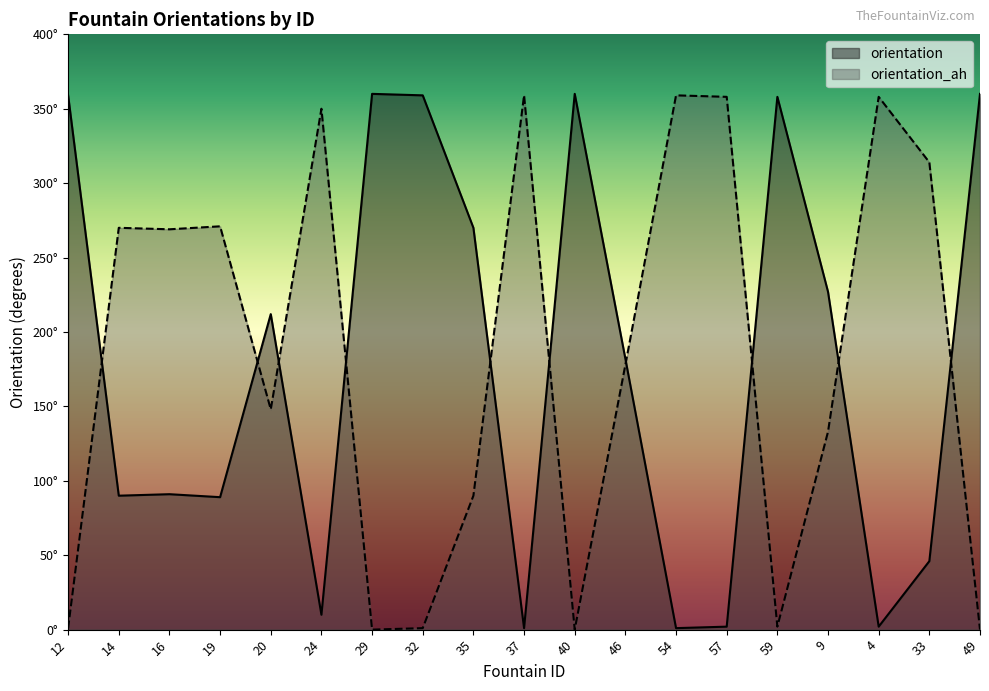

Where does the orientation series first go above 182?

12